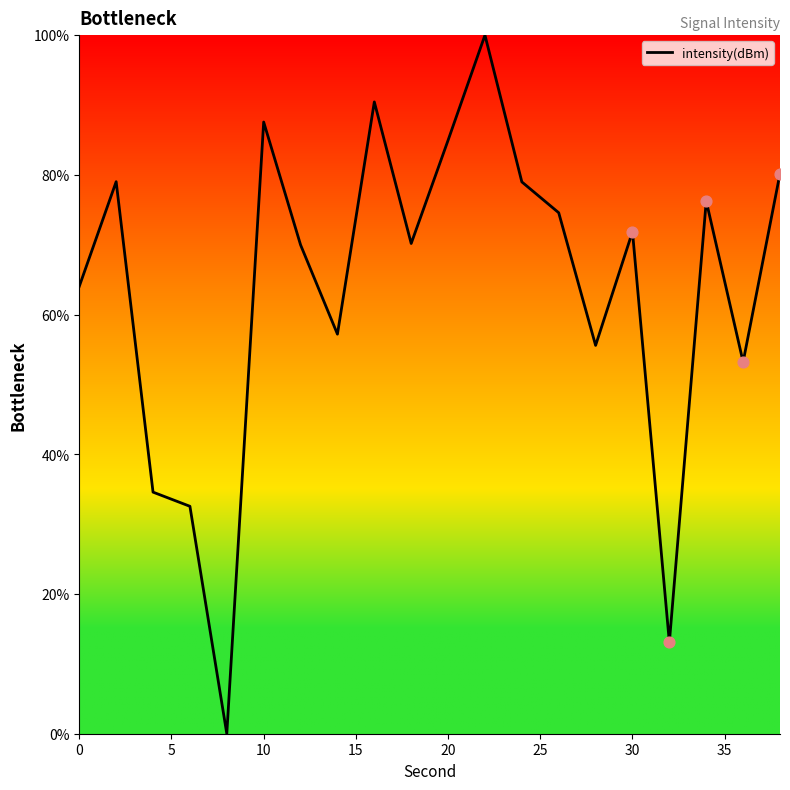

What is the difference between the maximum and minimum values?

100.0